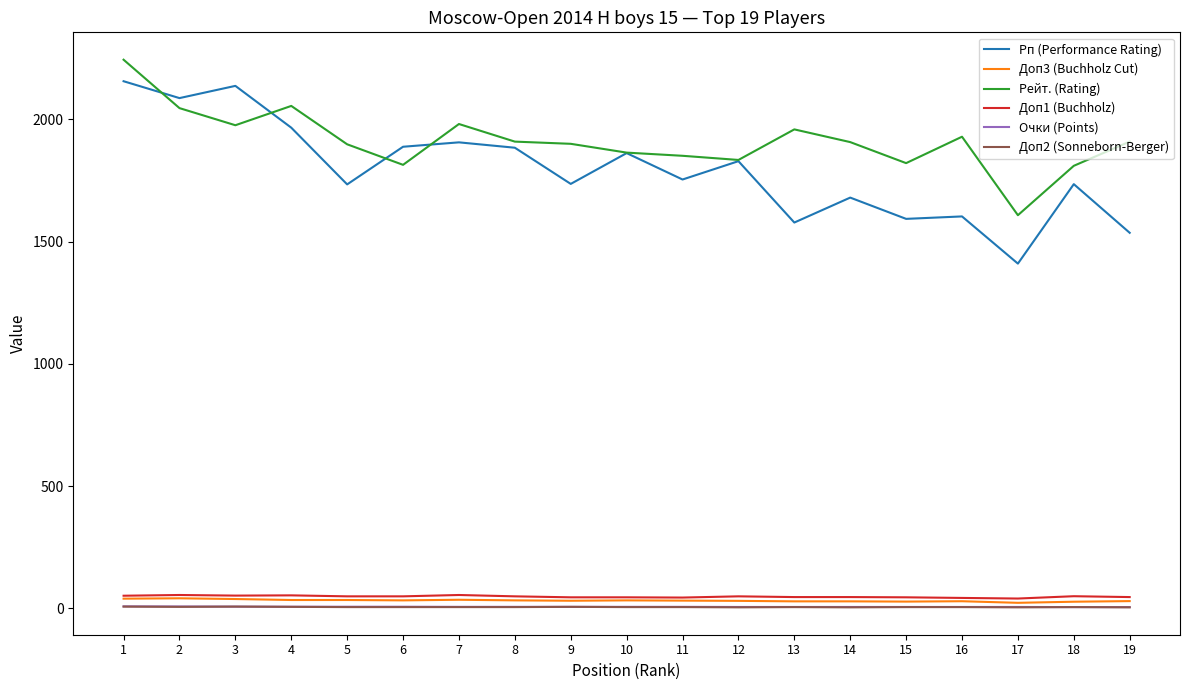

What is the maximum value for Доп2 (Sonneborn-Berger)?

7.0